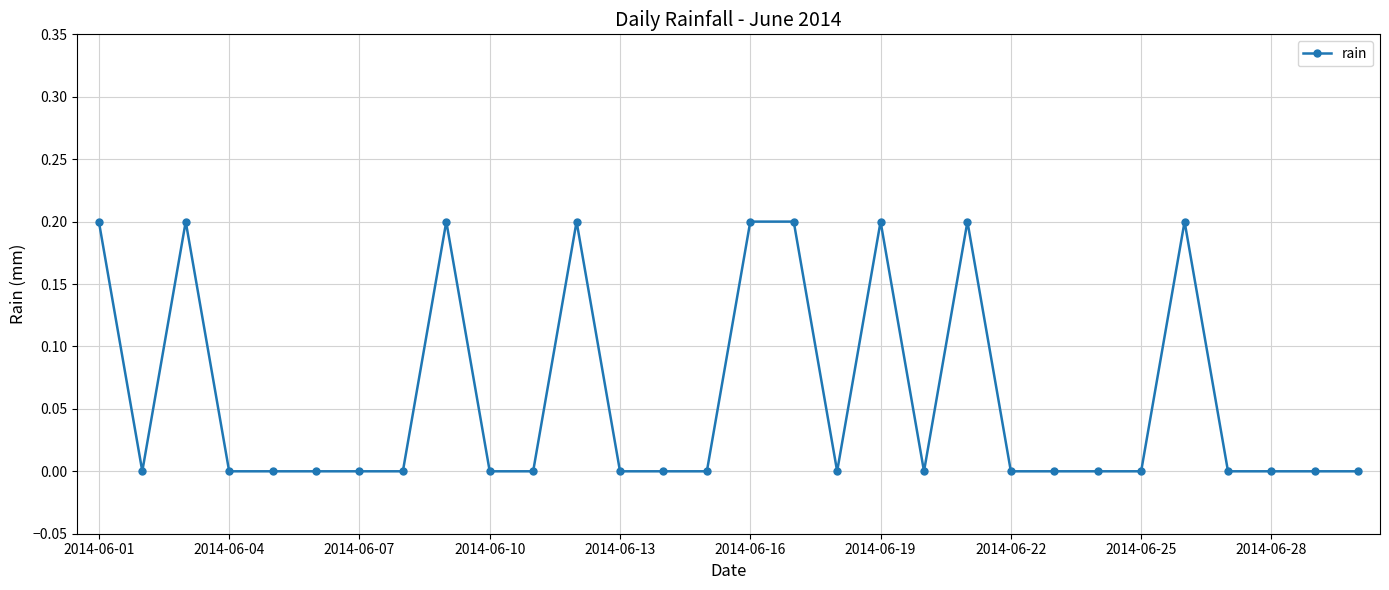

What is the difference between the second highest and second lowest values?

0.2